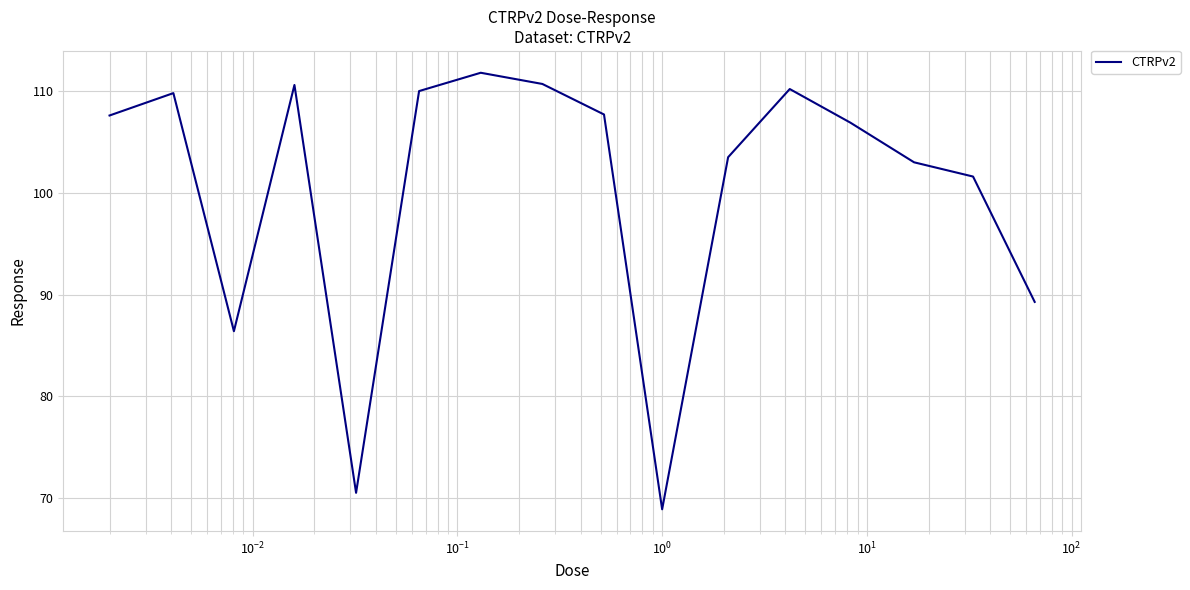

What is the sum of all values?

1608.5